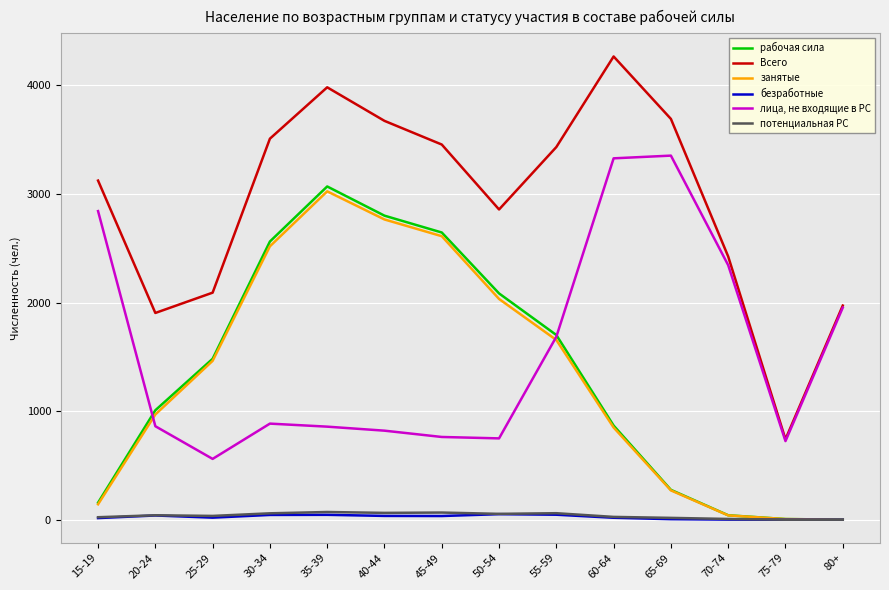

Between 20-24 and 65-69, which series saw the biggest shift?

лица, не входящие в РС